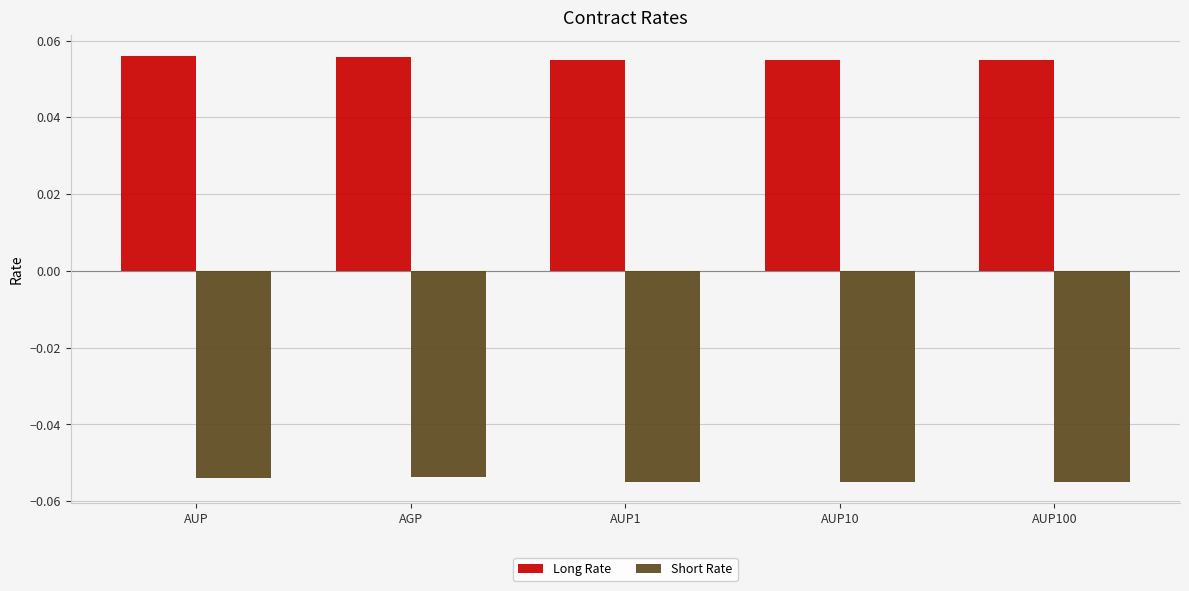

What are all the series names shown in the legend?

Long Rate, Short Rate